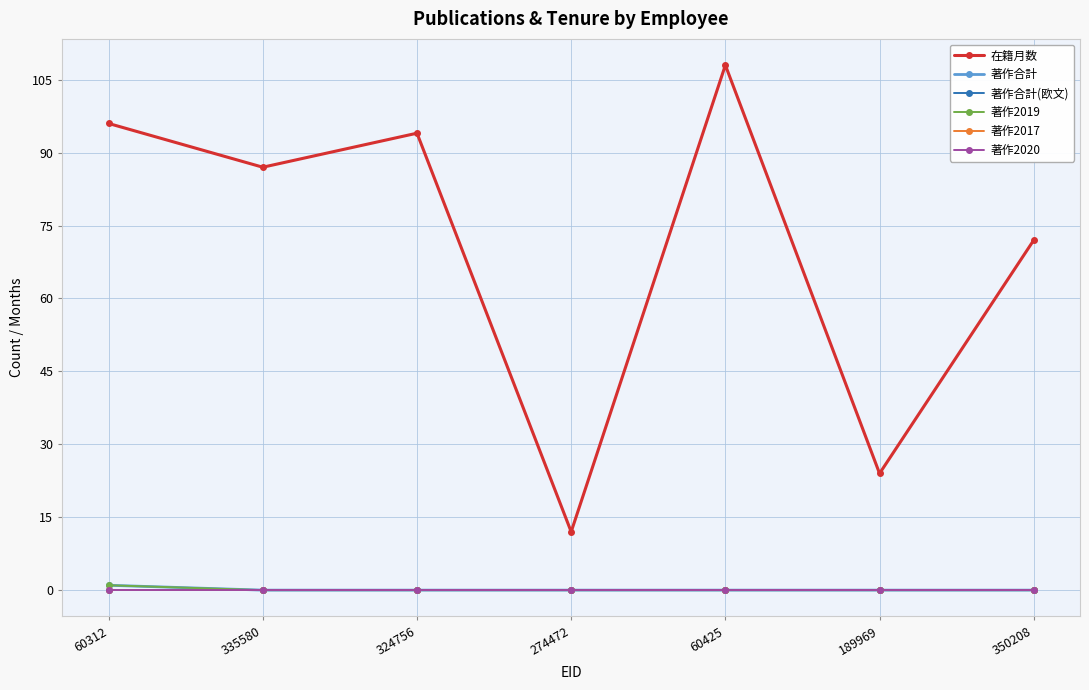

Does the chart have visible grid lines?

Yes